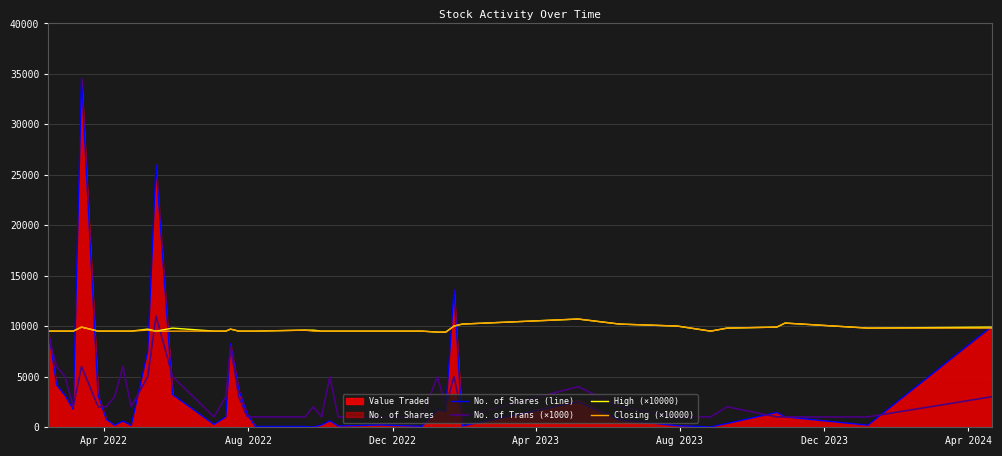

Which series ends up on top after the final intersection of No. of Trans (×1000) and Closing (×10000)?

Closing (×10000)